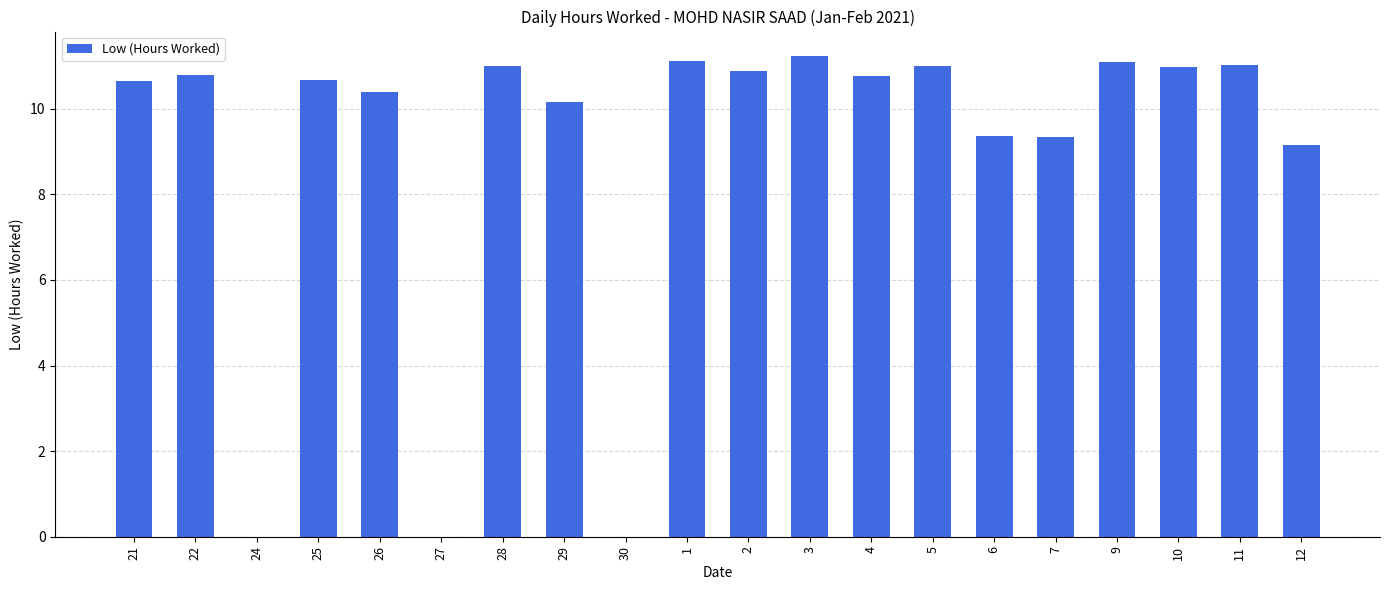

What value does the data have at 2?

10.9